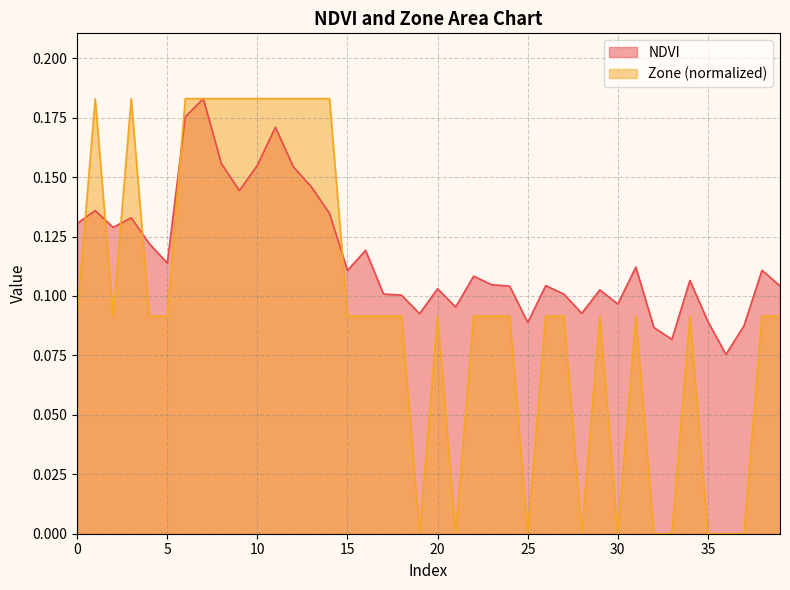

At which category is the sum across all series the highest?

7